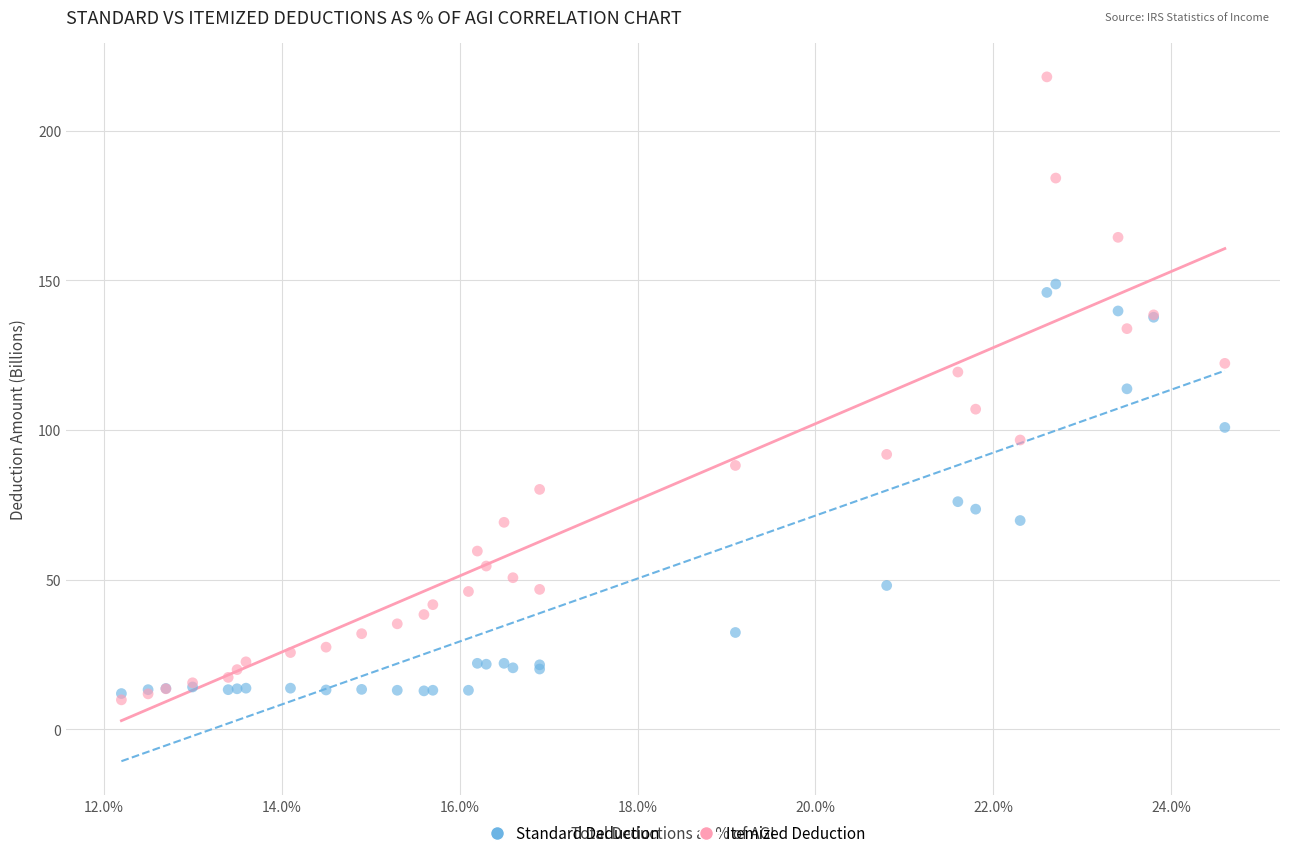

Which series reaches the minimum Y coordinate?

Itemized Deduction